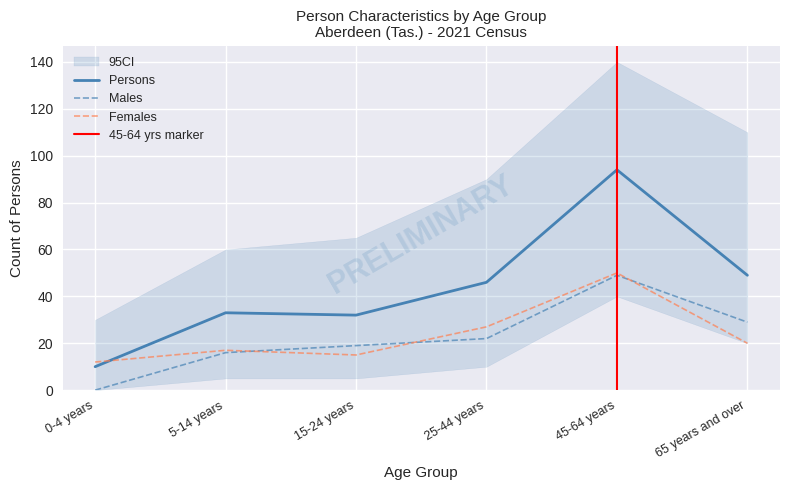

What is the value of the Males point at the 6th from the left?

29